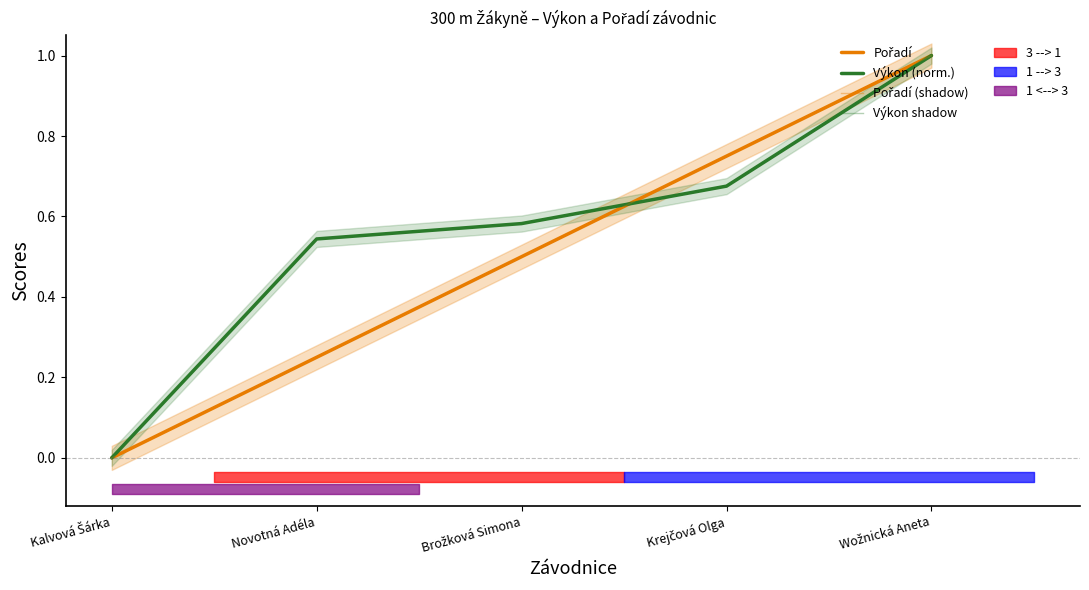

How many data points in Pořadí (shadow) are above 0?

4